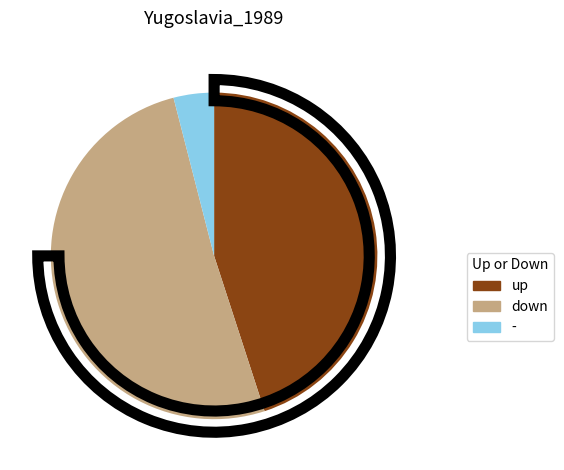

The down slice represents 36% of the pie. True or false?

False